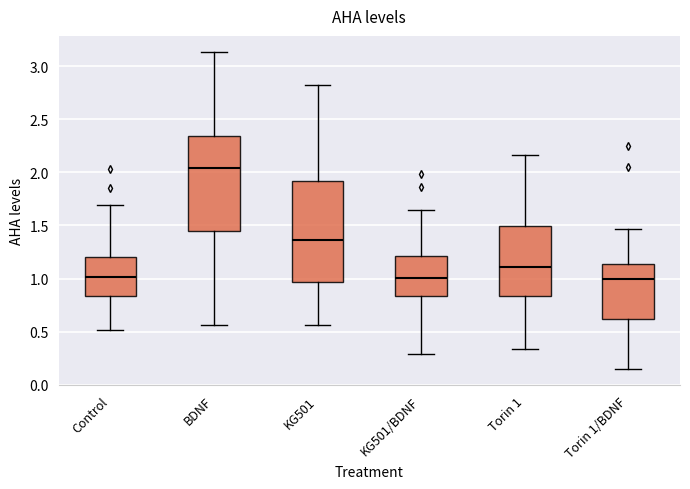

Reading left to right, transcribe this box plot: for each box, give where its median line is, the range the box spans, and where its two whiskers end, as read against the y-axis. The values are not printed on the chart, so give them approximately, as read against the axis.

Control: median 1.00, box 0.85 to 1.20, whiskers 0.50 to 1.70
BDNF: median 2.05, box 1.45 to 2.35, whiskers 0.55 to 3.15
KG501: median 1.35, box 0.95 to 1.90, whiskers 0.55 to 2.80
KG501/BDNF: median 1.00, box 0.85 to 1.20, whiskers 0.30 to 1.65
Torin 1: median 1.10, box 0.85 to 1.50, whiskers 0.35 to 2.15
Torin 1/BDNF: median 1.00, box 0.60 to 1.15, whiskers 0.15 to 1.45